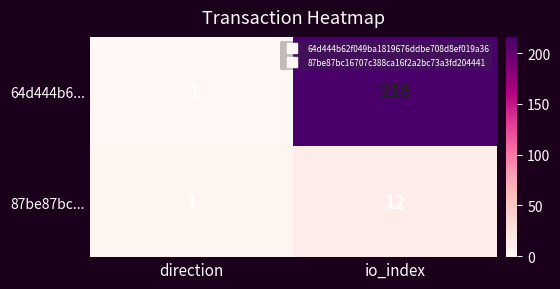

The value of 87be87bc... at io_index is 21. True or false?

False